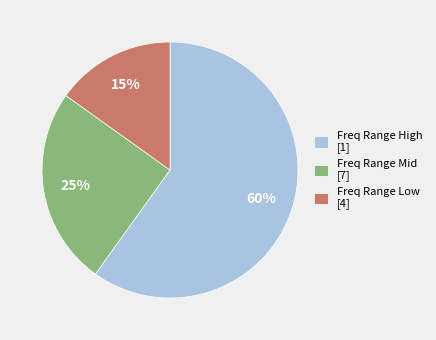

Between Freq Range Mid [7] and Freq Range Low [4], which is larger?

Freq Range Mid [7]